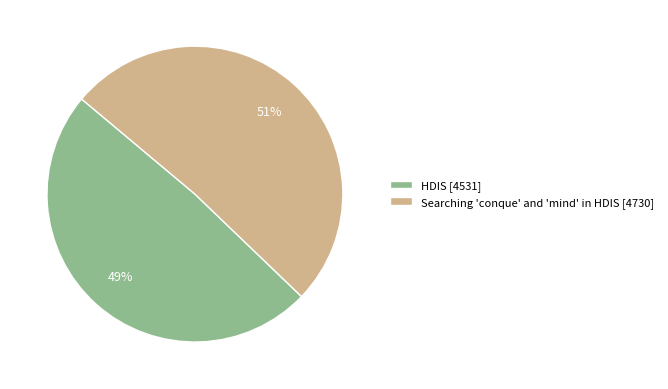

Count the number of slices in the pie.

2